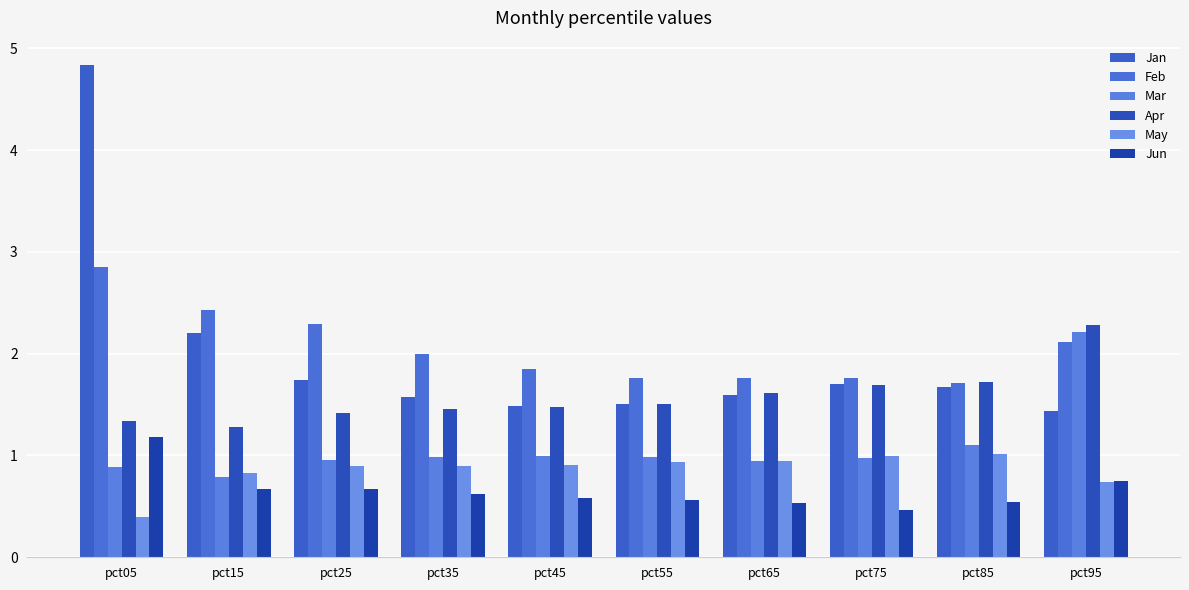

Reading right to left, list all the values displayed in this chart.

Jan: pct95=1.4	pct85=1.7	pct75=1.7	pct65=1.6	pct55=1.5	pct45=1.5	pct35=1.6	pct25=1.7	pct15=2.2	pct05=4.8
Feb: pct95=2.1	pct85=1.7	pct75=1.8	pct65=1.8	pct55=1.8	pct45=1.9	pct35=2.0	pct25=2.3	pct15=2.4	pct05=2.9
Mar: pct95=2.2	pct85=1.1	pct75=1.0	pct65=0.9	pct55=1.0	pct45=1.0	pct35=1.0	pct25=1.0	pct15=0.8	pct05=0.9
Apr: pct95=2.3	pct85=1.7	pct75=1.7	pct65=1.6	pct55=1.5	pct45=1.5	pct35=1.5	pct25=1.4	pct15=1.3	pct05=1.3
May: pct95=0.7	pct85=1.0	pct75=1.0	pct65=0.9	pct55=0.9	pct45=0.9	pct35=0.9	pct25=0.9	pct15=0.8	pct05=0.4
Jun: pct95=0.7	pct85=0.5	pct75=0.5	pct65=0.5	pct55=0.6	pct45=0.6	pct35=0.6	pct25=0.7	pct15=0.7	pct05=1.2